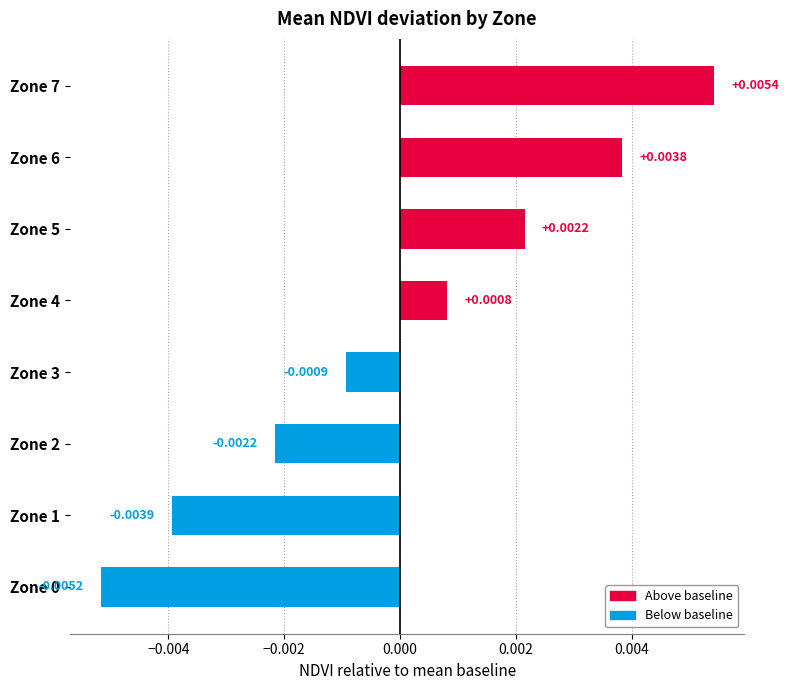

Which has a higher value, Zone 2 or Zone 3?

Zone 3